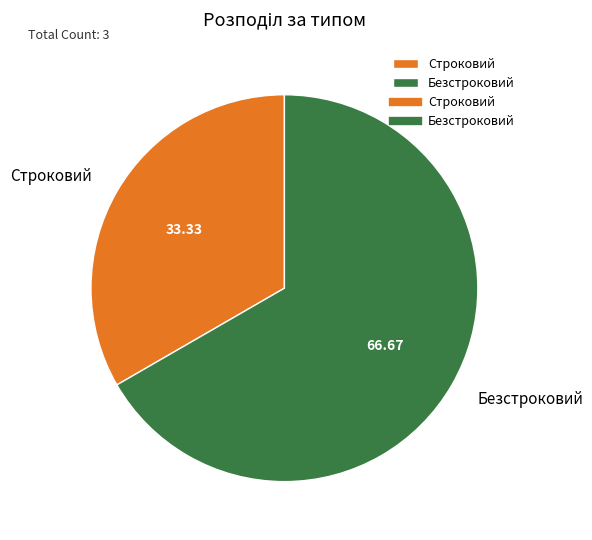

Is it true that Безстроковий is 72% of the pie?

False